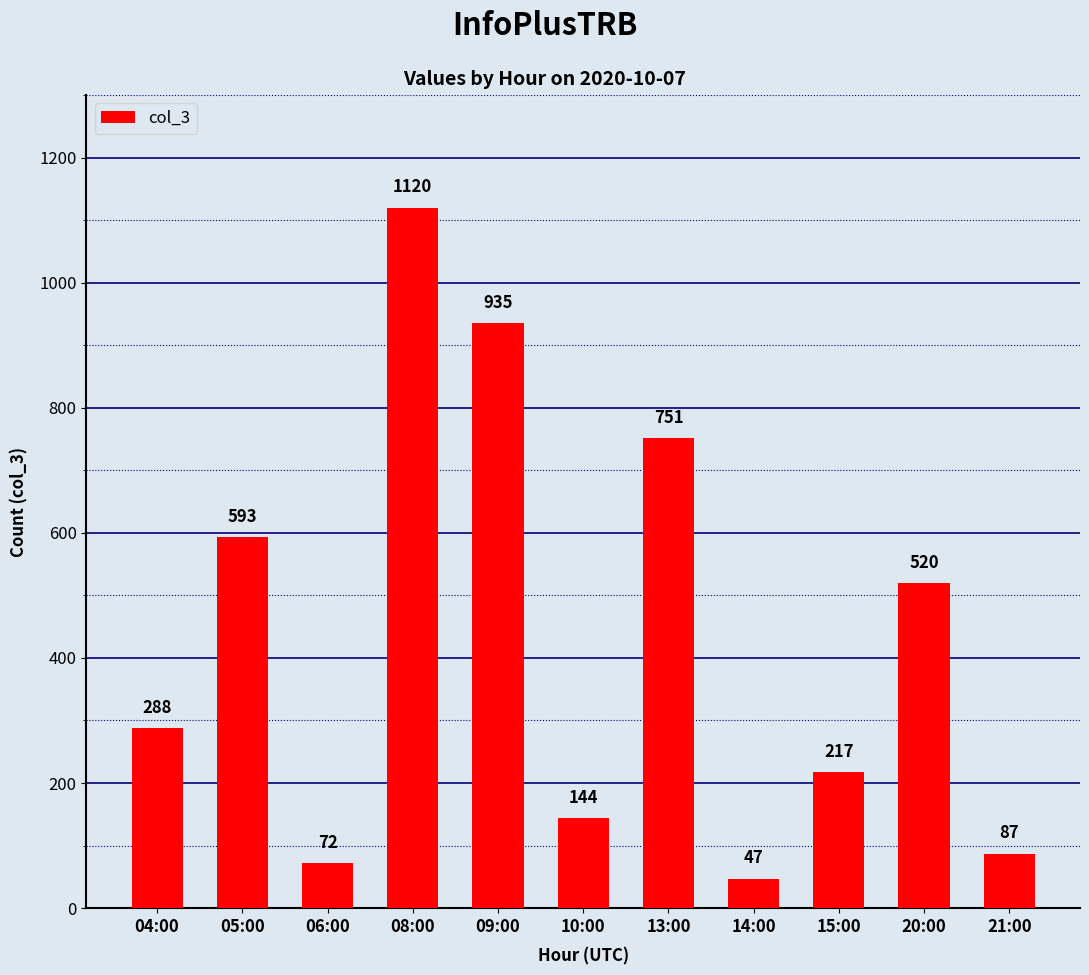

At which label is the value closest to 583?

05:00